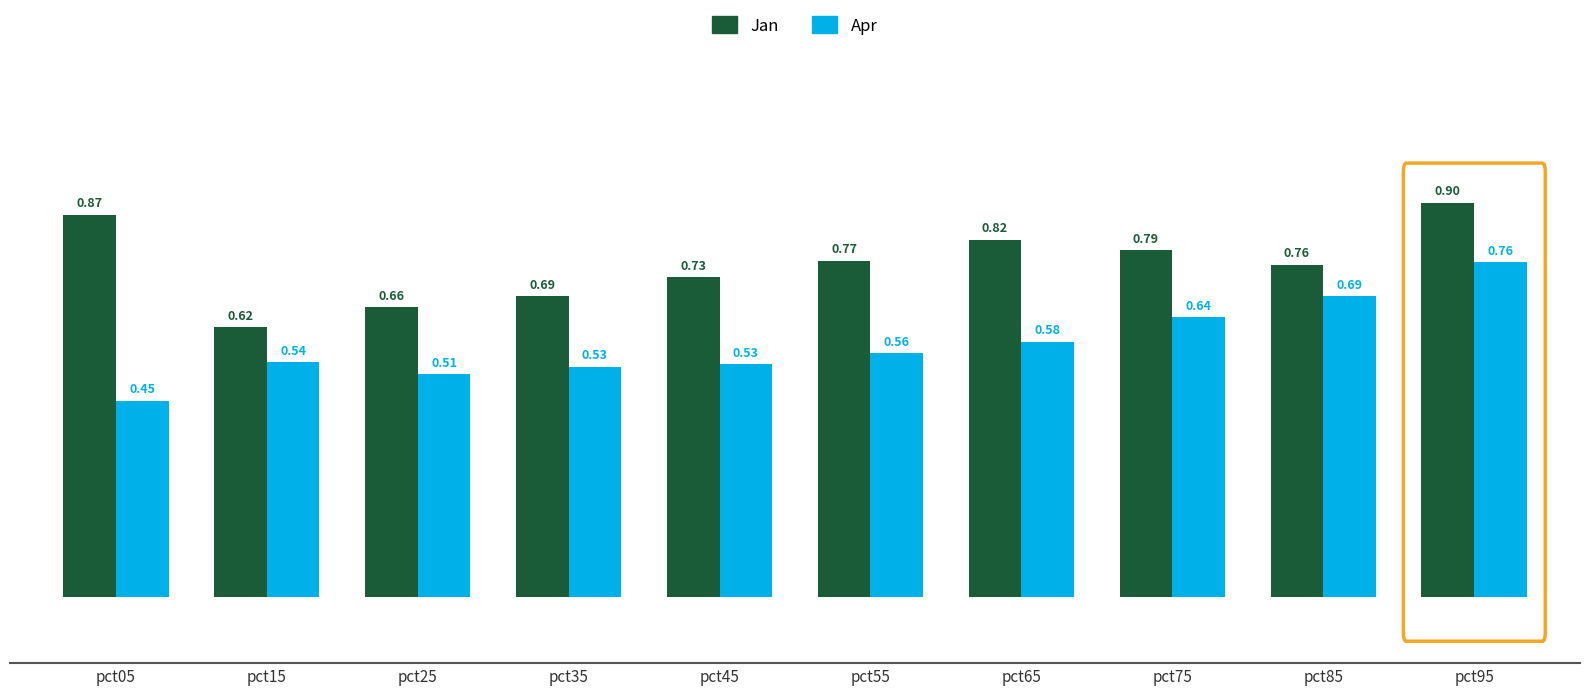

How many Jan values are between 0 and 1?

10